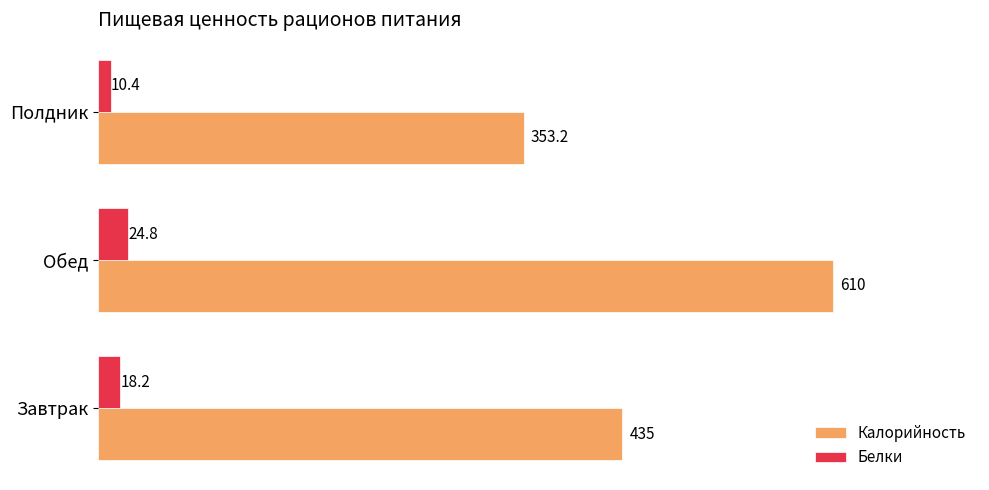

At which category is the sum across all series the highest?

Обед